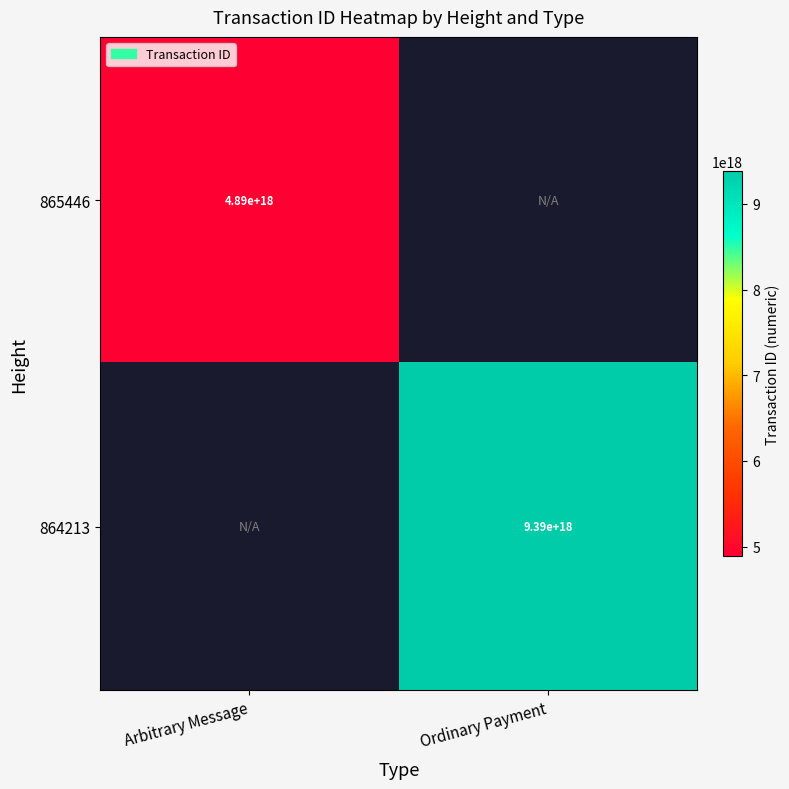

True or false: 864213 has a value of 9390000000000000000 at Ordinary Payment.

True